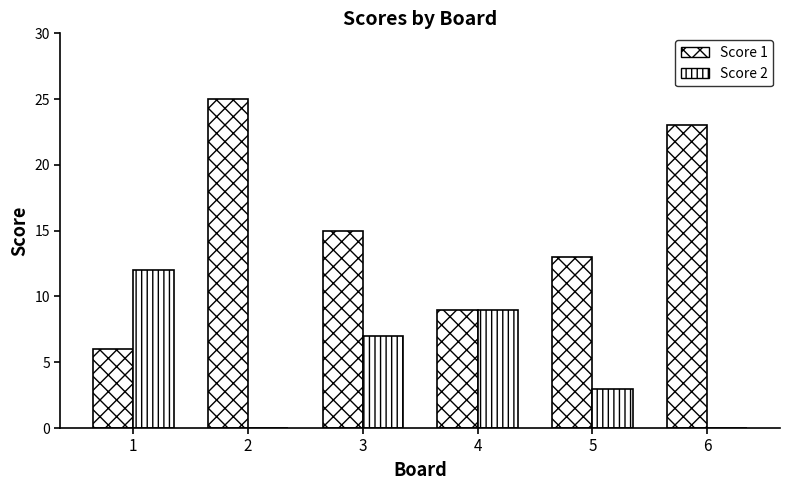

Are the bars horizontal?

No